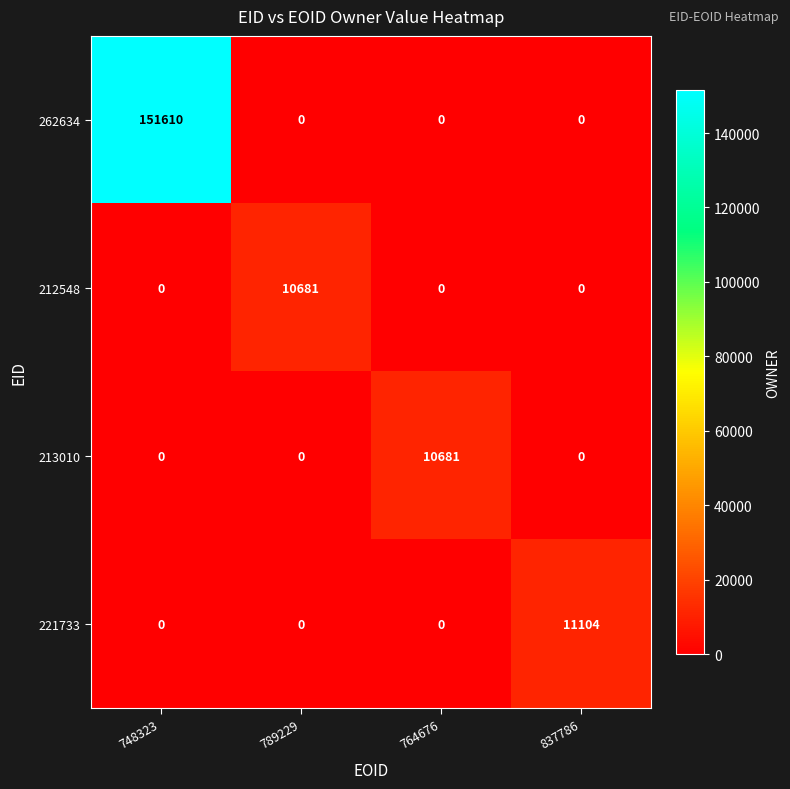

True or false: 212548 has a value of 15495 at 789229.

False